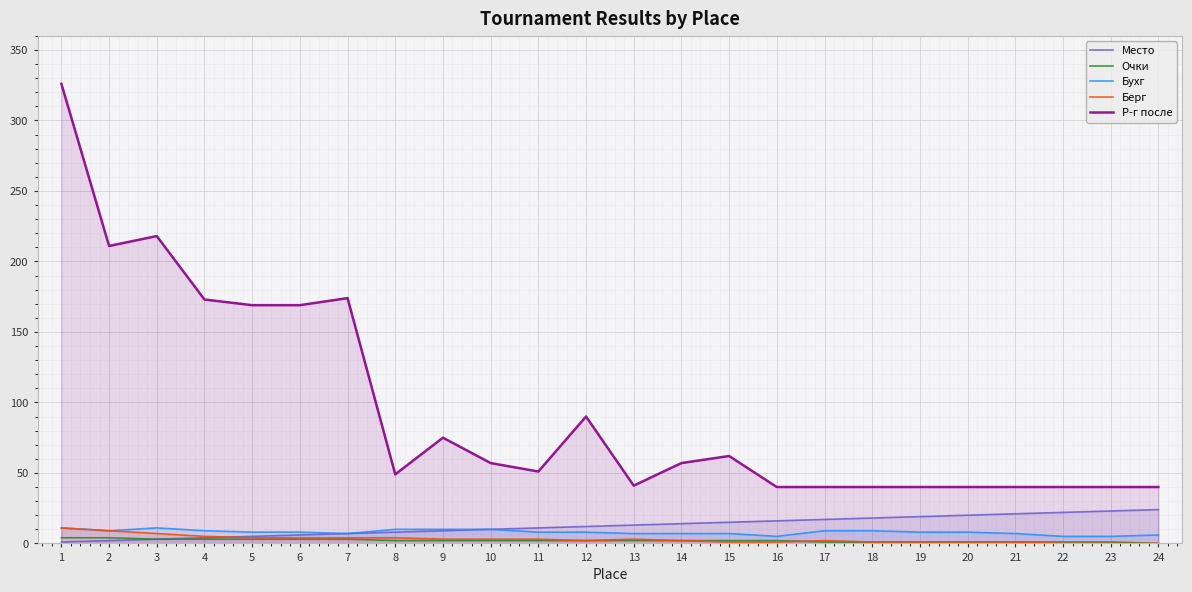

At how many categories does at least one series exceed 194?

3